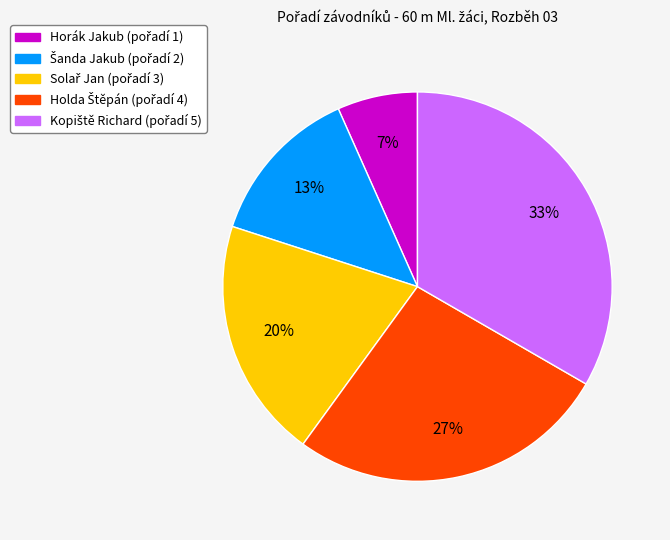

True or false: Horák Jakub accounts for 1% of the total.

False